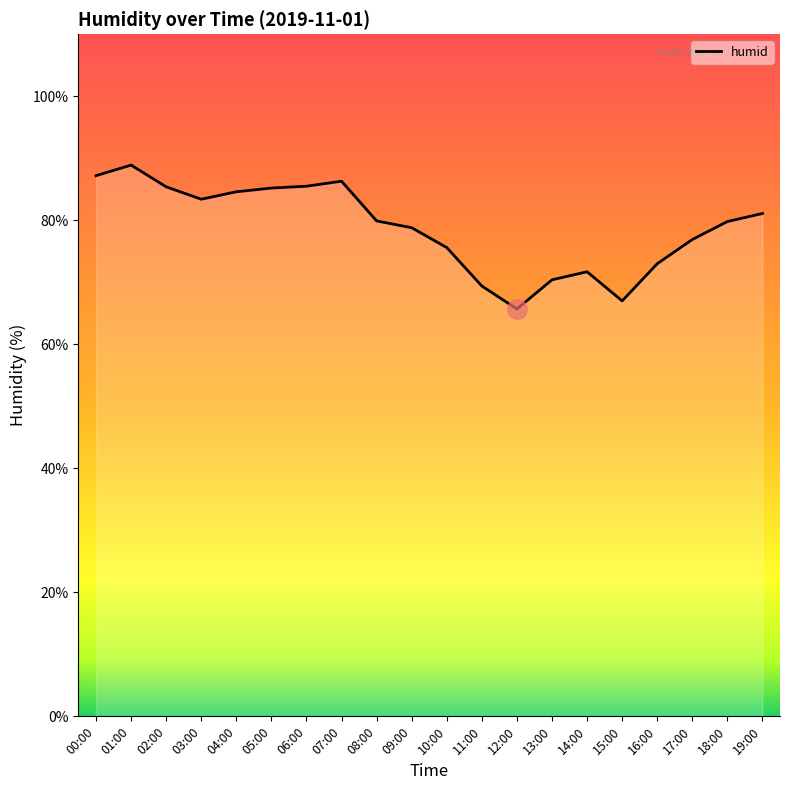

What position from the right is 09:00?

11